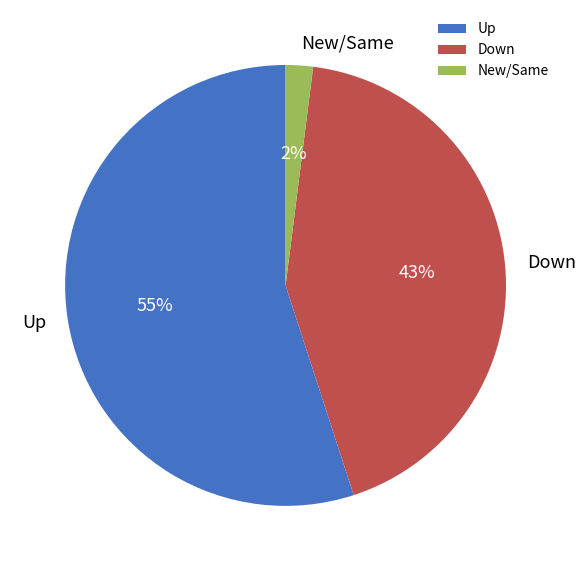

True or false: New/Same accounts for 8% of the total.

False